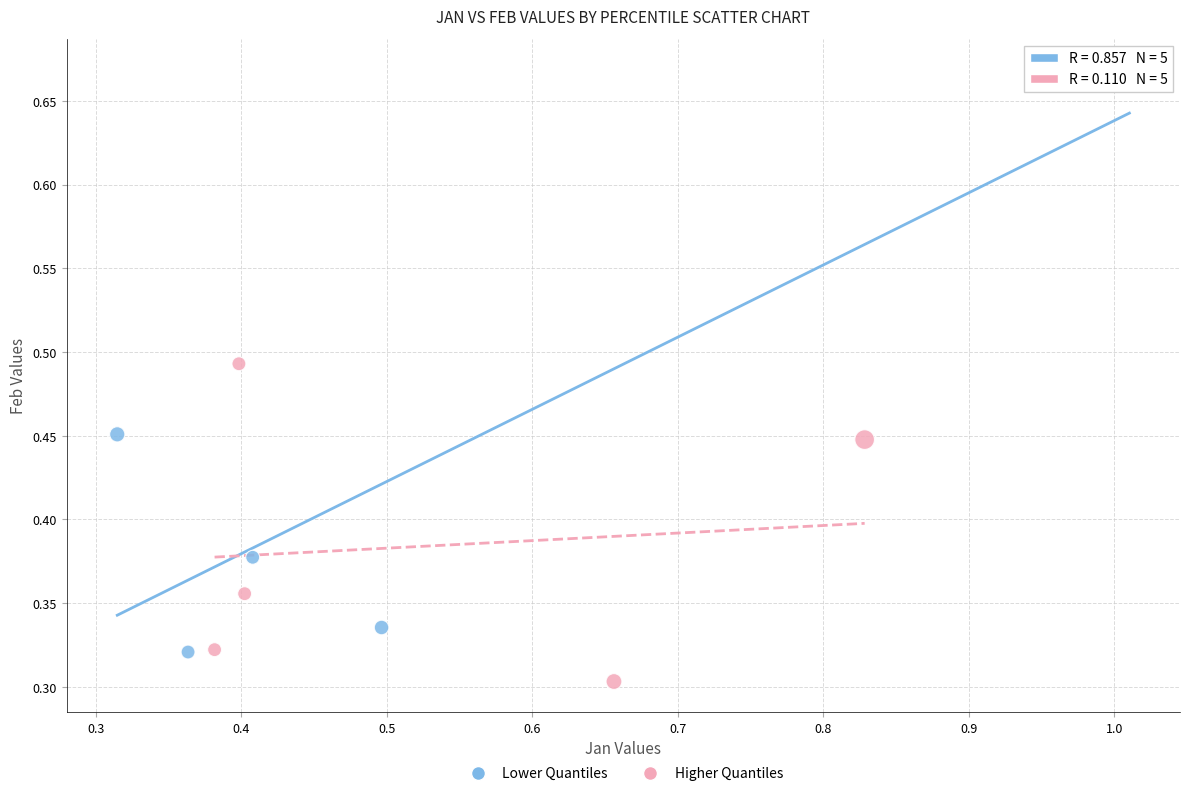

What are all the series names shown in the legend?

Lower Quantiles, Higher Quantiles